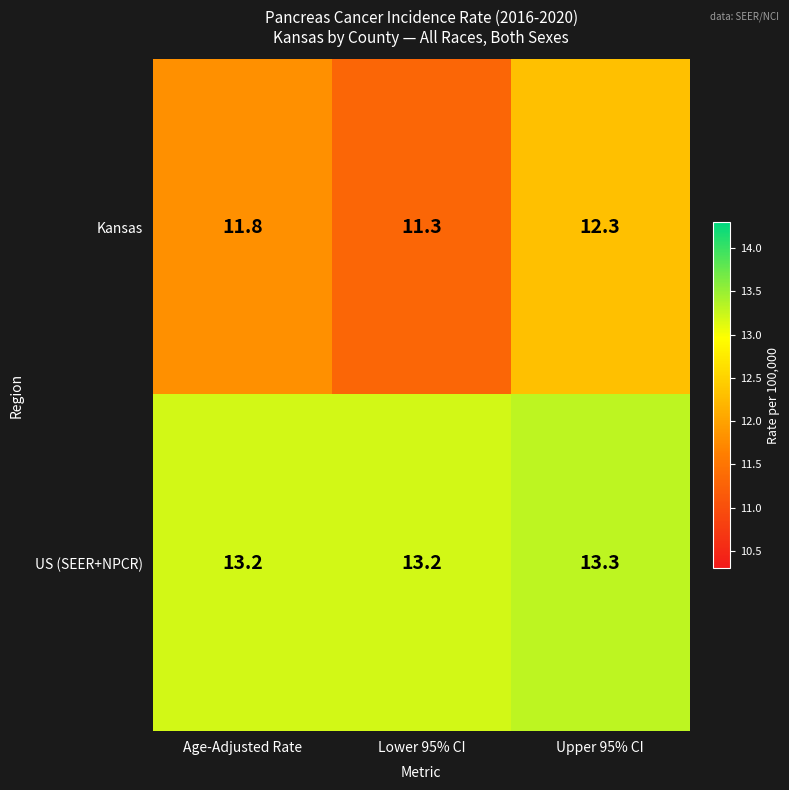

Which series has the widest spread of values?

Kansas